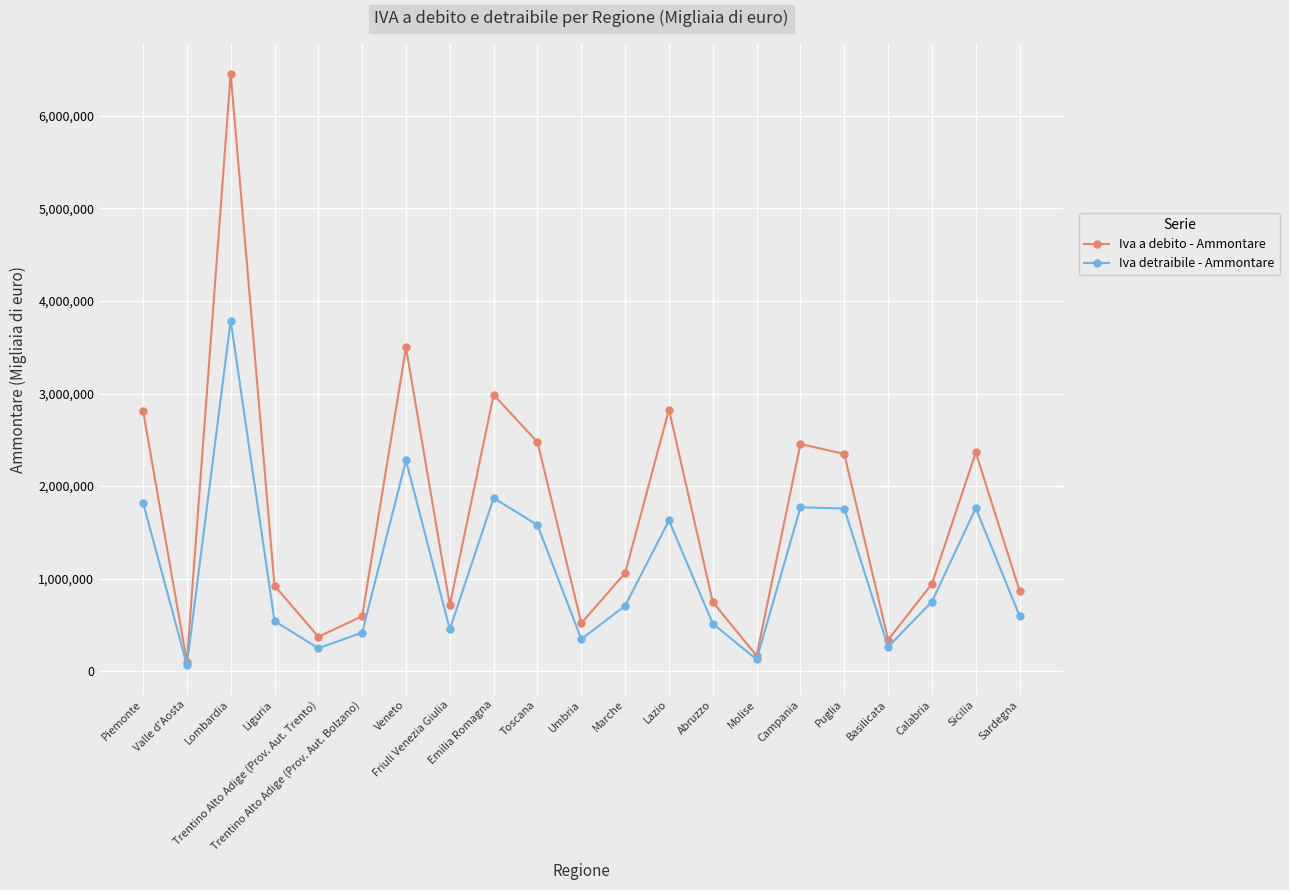

How many lines are shown in the chart?

2